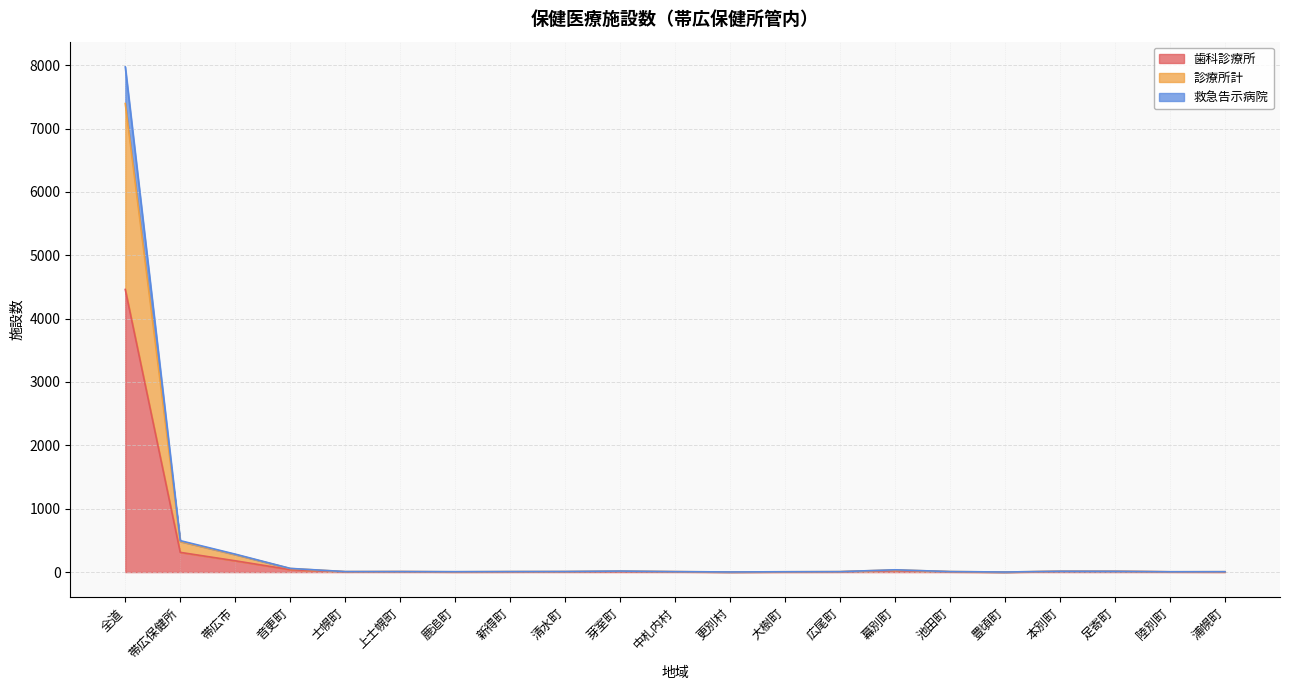

At which category is the sum across all series the highest?

全道